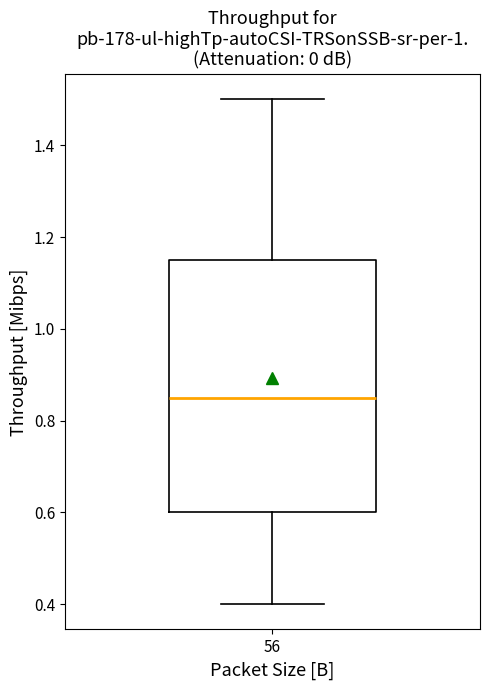

Read this box plot against the y-axis: the position of the median line, the range covered by the box, and the ends of both whiskers. The values are not printed on the chart, so give them approximately, as read against the axis.

median 0.86, box 0.60 to 1.16, whiskers 0.40 to 1.50